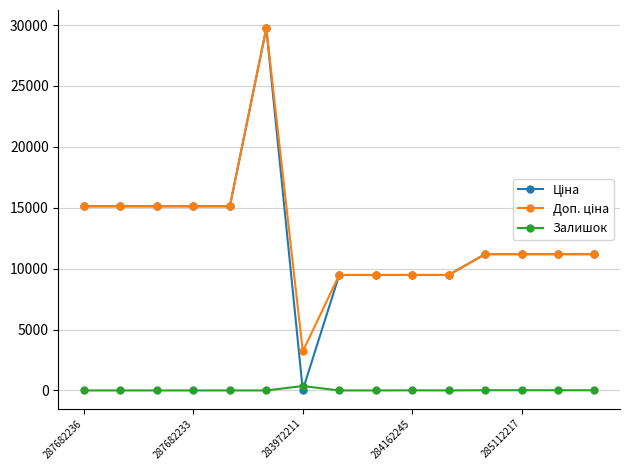

Does the chart have visible grid lines?

Yes